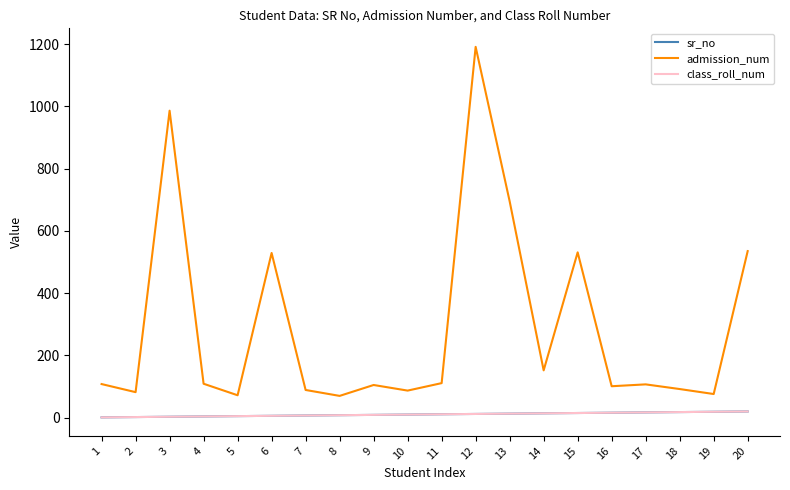

What is the value of the admission_num point at the 19th from the left?

76